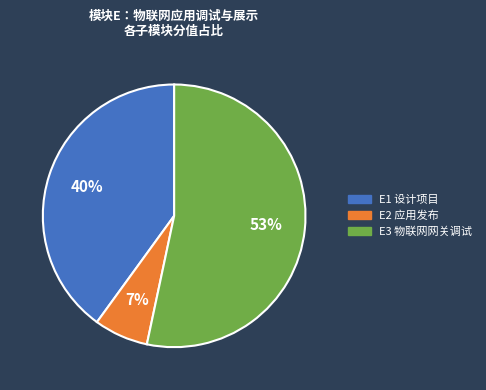

True or false: E2 应用发布 accounts for 21% of the total.

False